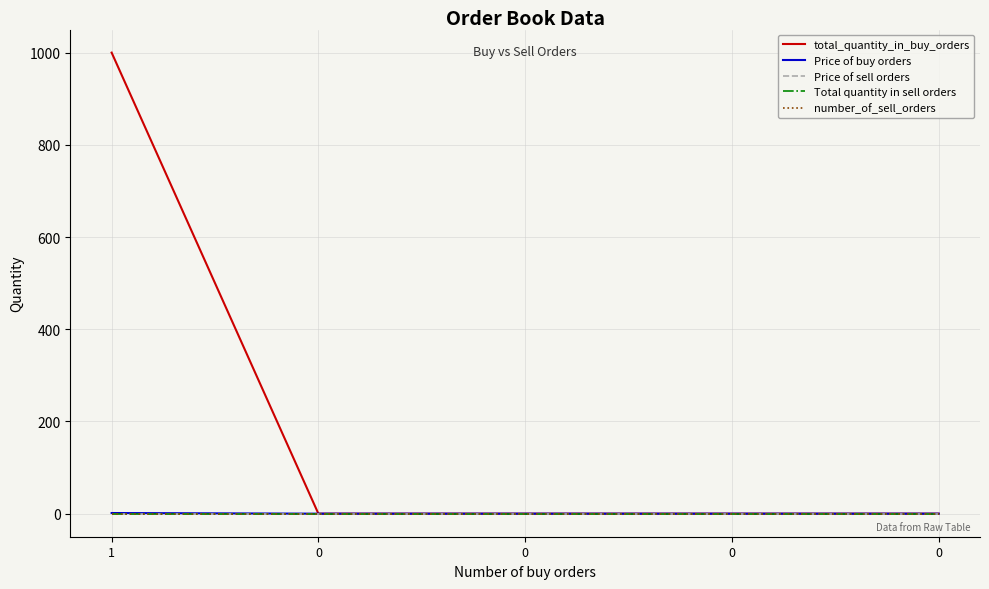

Does the chart display data point markers on the line(s)?

No